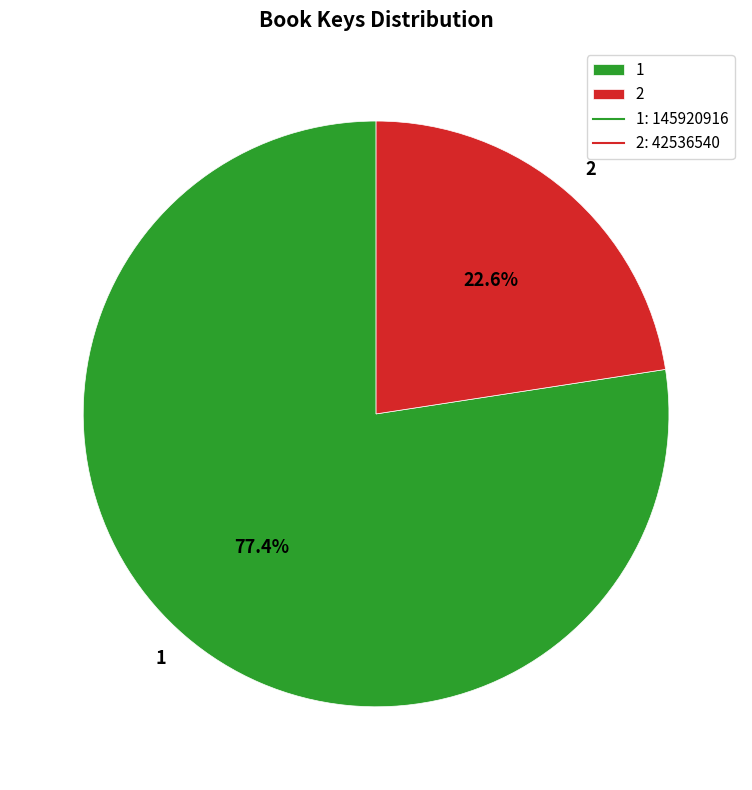

To the nearest percent, what percentage of the pie is 1?

77%